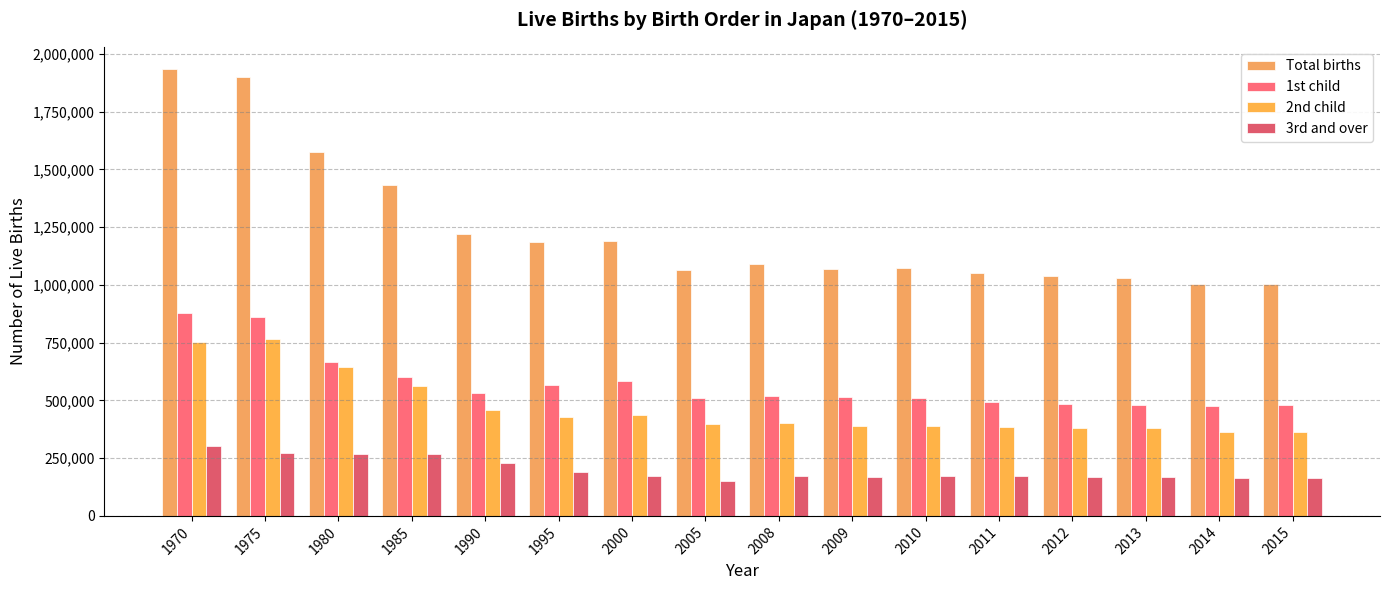

What is the sum of all 2nd child values?

7505170